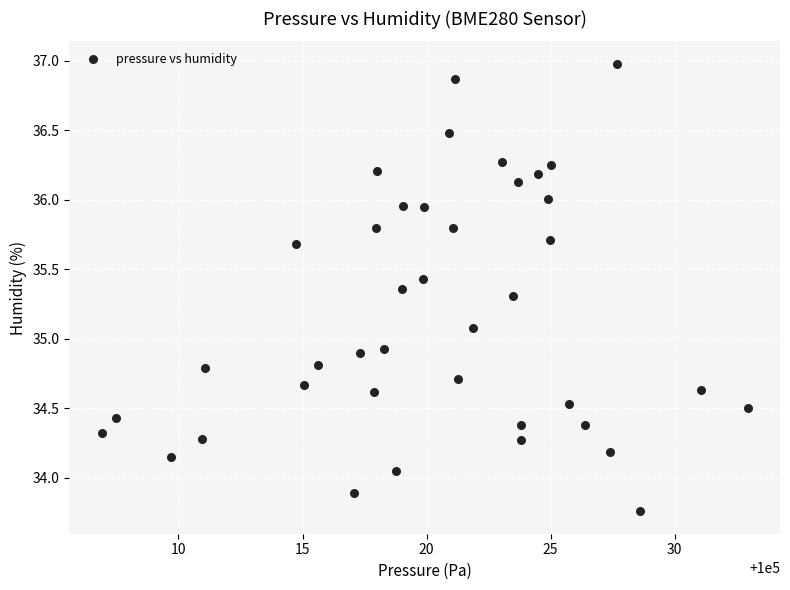

What is the range of X values (max minus min)?

26.0